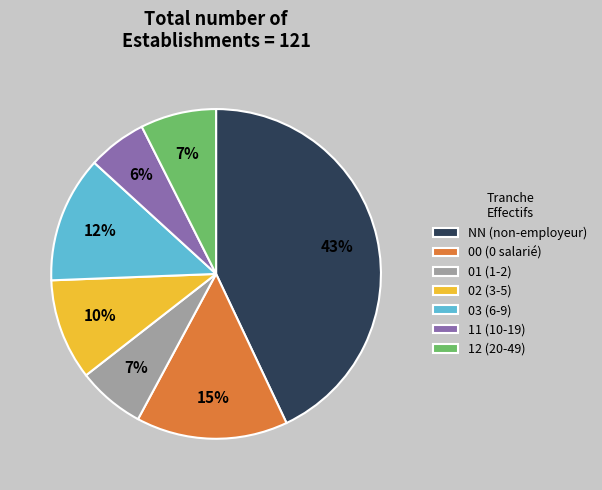

To the nearest percent, what percentage of the pie is 01?

7%